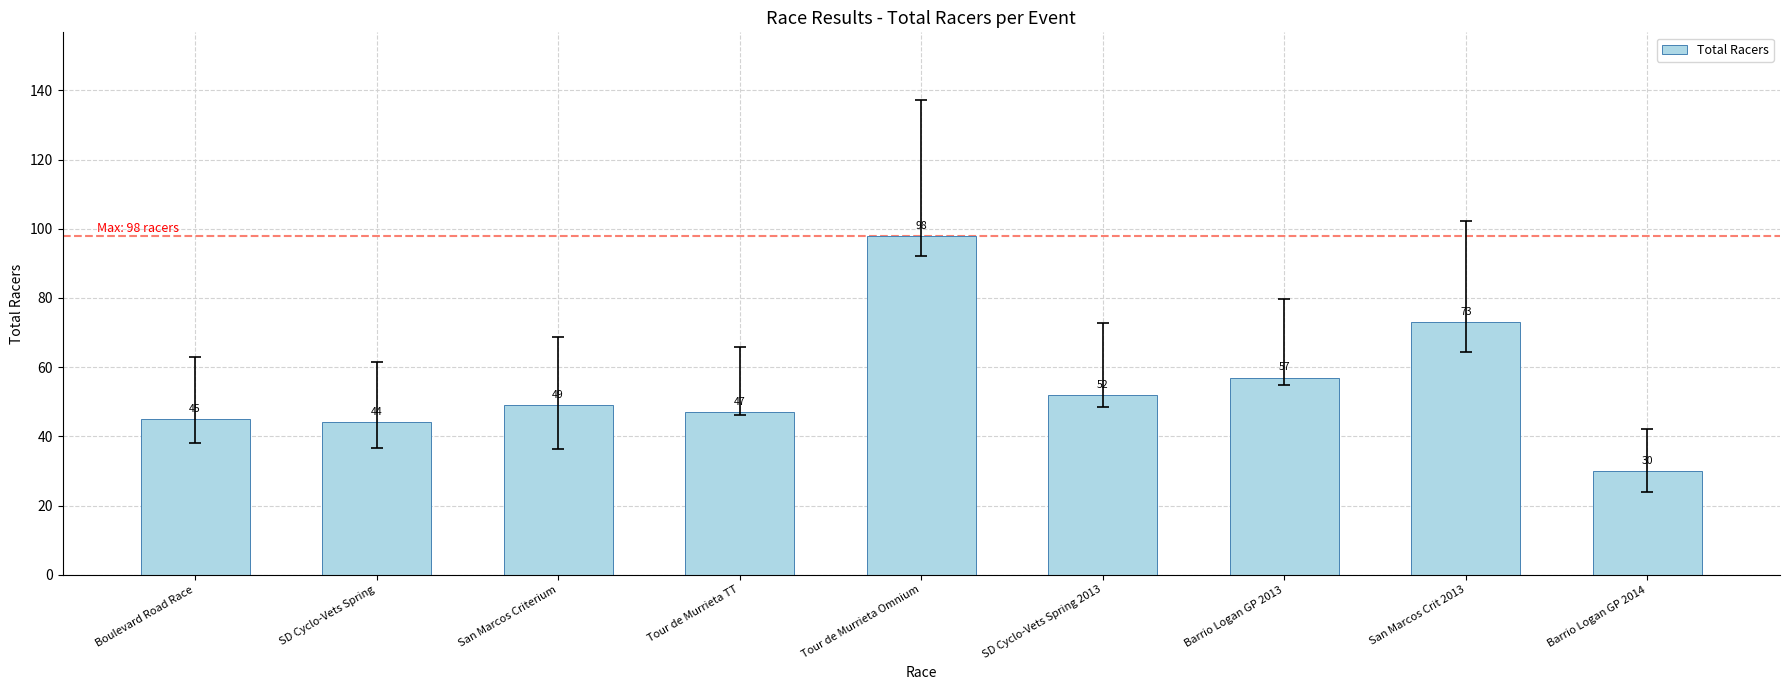

The value at SD Cyclo-Vets Spring 2013 is 52. True or false?

True